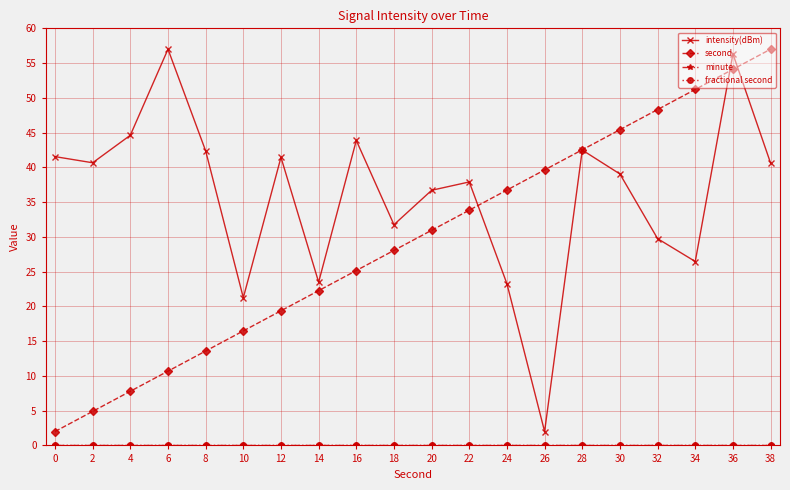

At which label is second closest to 29?

18